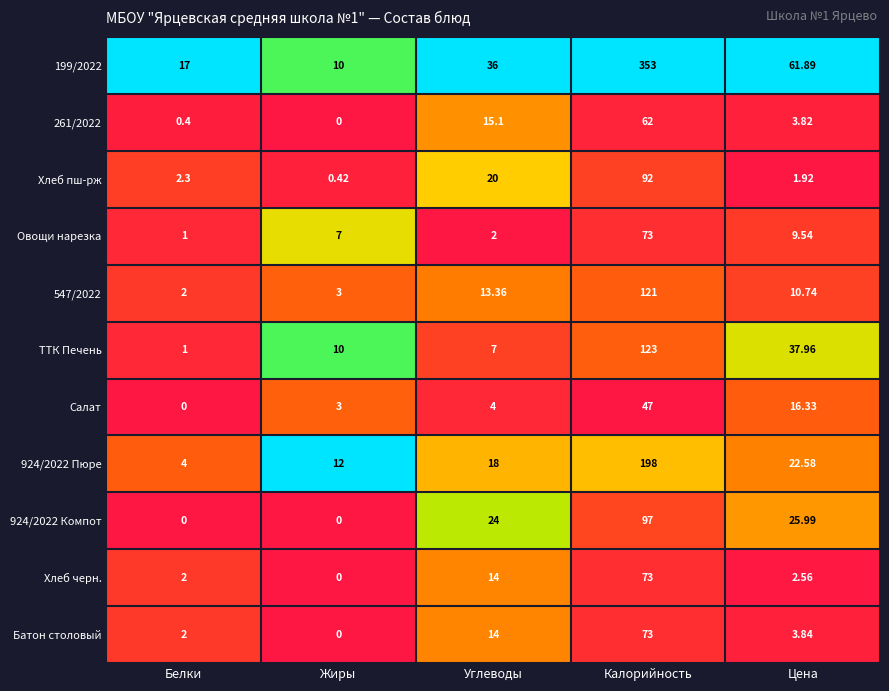

Which category has the highest value across all series?

Калорийность